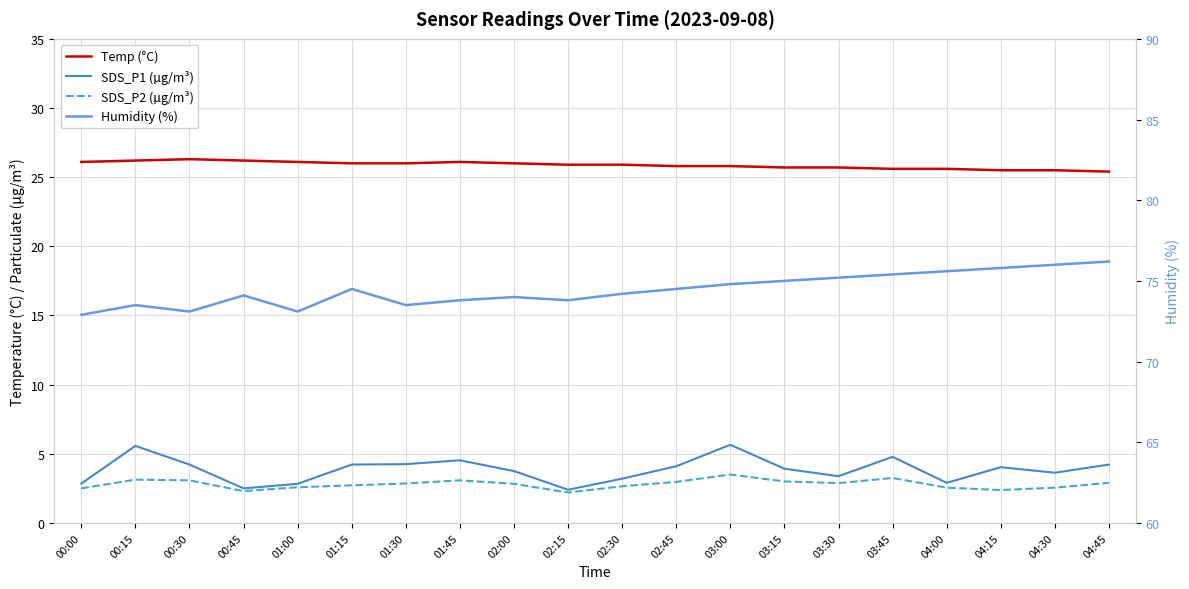

Which has a higher value, 04:15 or 02:30?

02:30